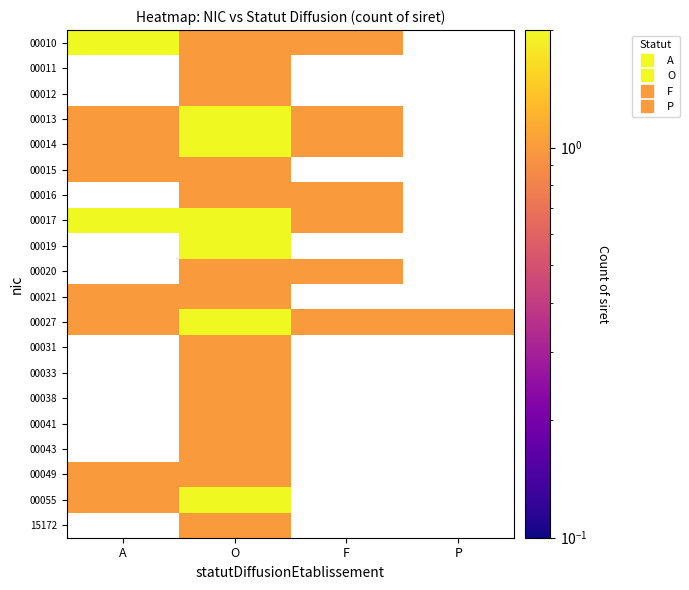

Which category has the lowest value across all series?

O